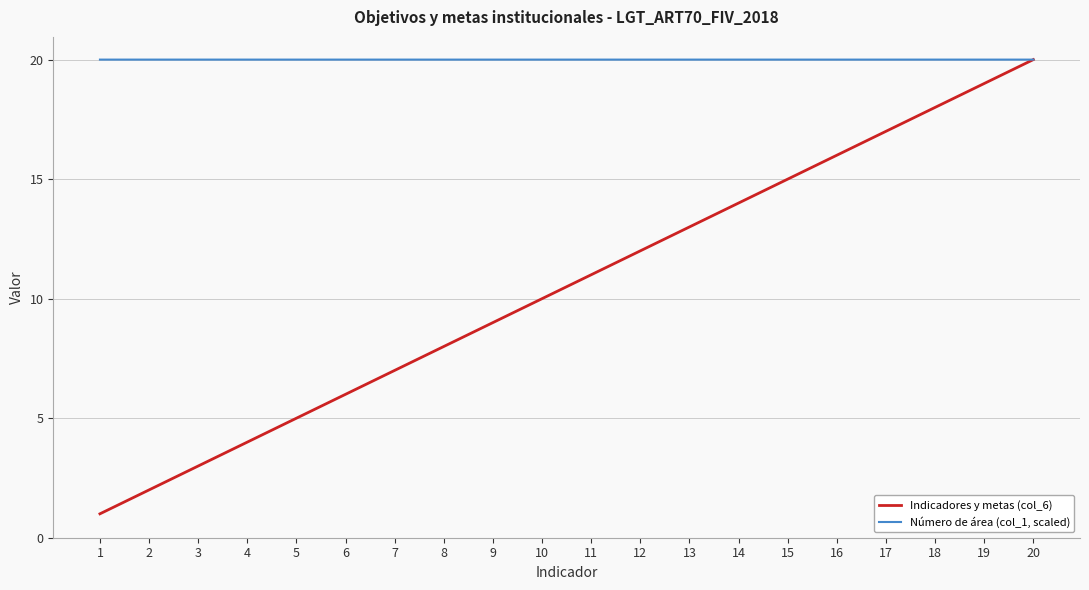

Is it true that Número de área (col_1, scaled) equals 35.1 at 9?

False